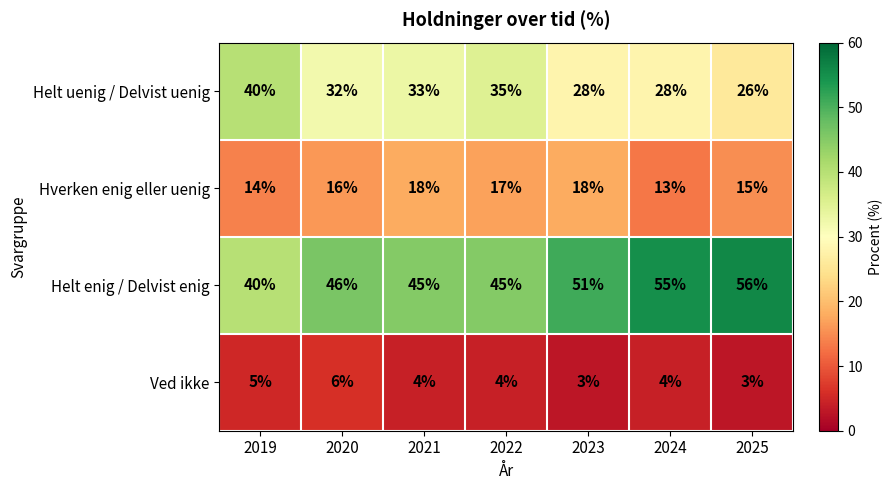

List the series in order of their peak value, highest first.

Helt enig / Delvist enig, Helt uenig / Delvist uenig, Hverken enig eller uenig, Ved ikke